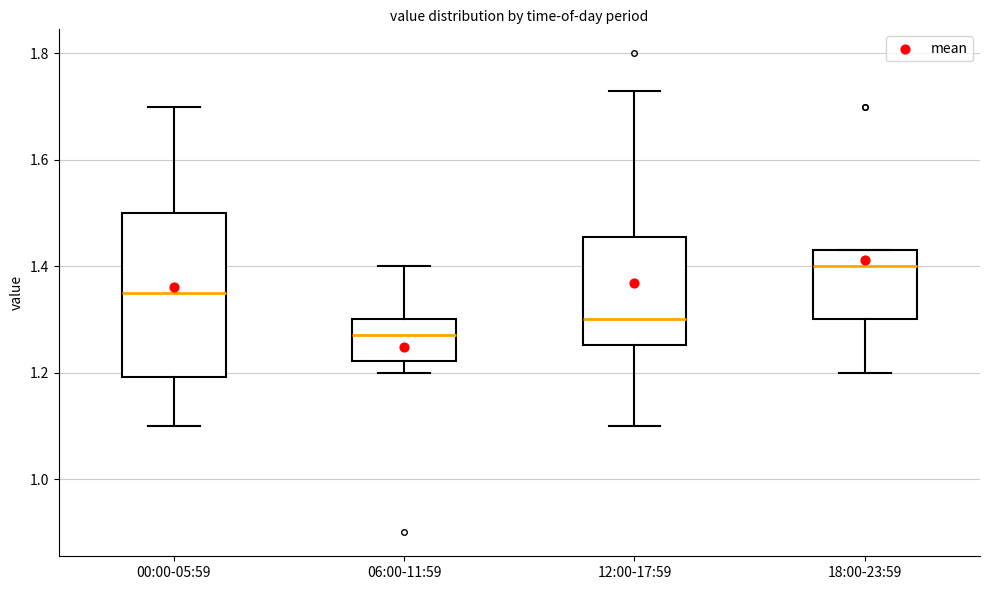

Which box's median line is the lowest?

06:00-11:59